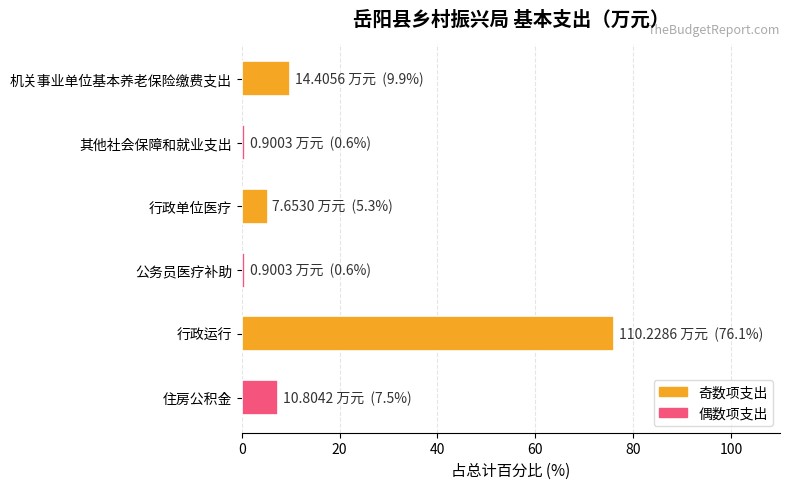

What is the average value?

16.7